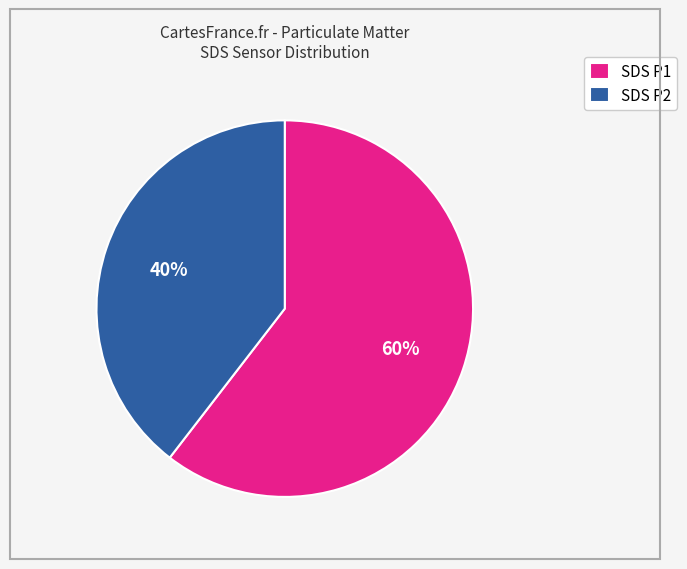

Rank the categories by value from highest to lowest.

SDS P1, SDS P2